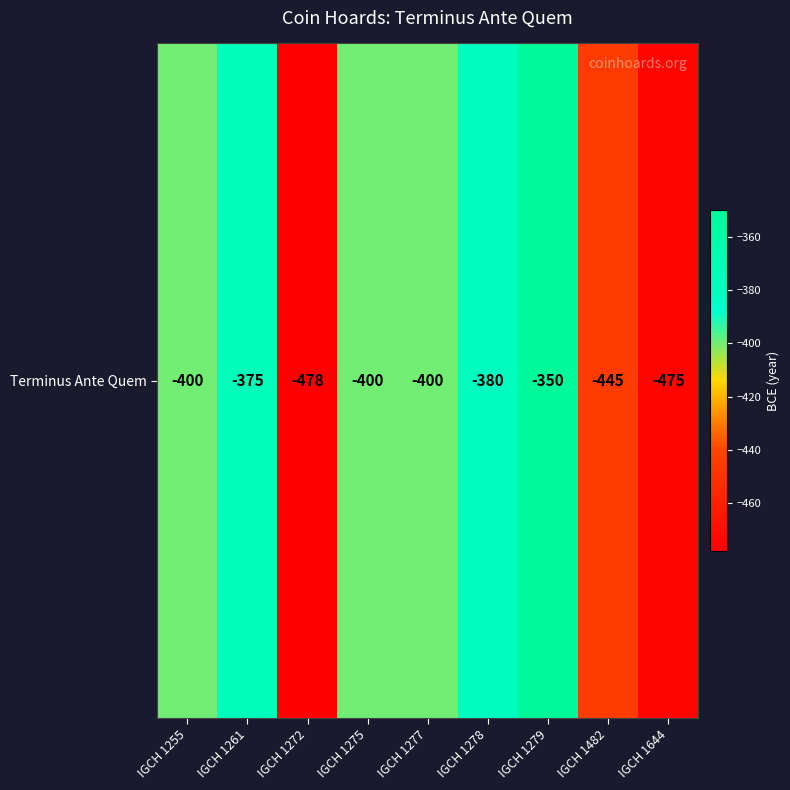

Rank the categories by value from lowest to highest.

IGCH 1272, IGCH 1644, IGCH 1482, IGCH 1255, IGCH 1275, IGCH 1277, IGCH 1278, IGCH 1261, IGCH 1279